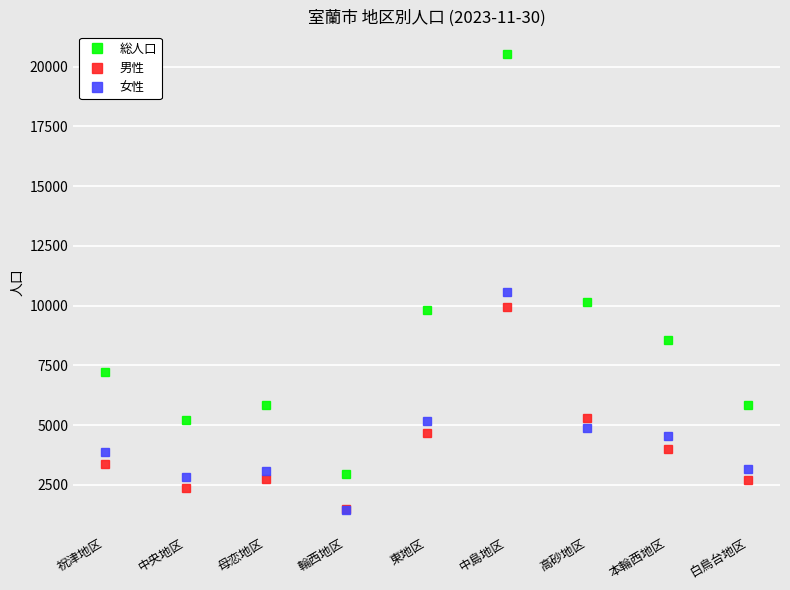

What is the difference between the second highest and minimum values in the 男性 series?

3776